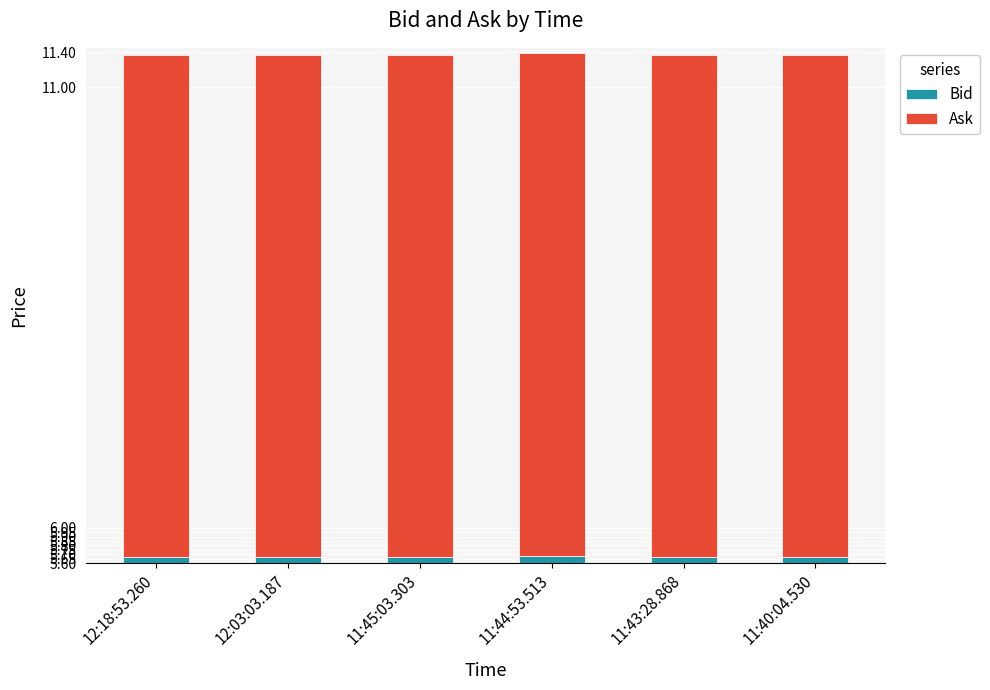

Between 12:18:53.260 and 11:43:28.868, which series saw the biggest shift?

Bid